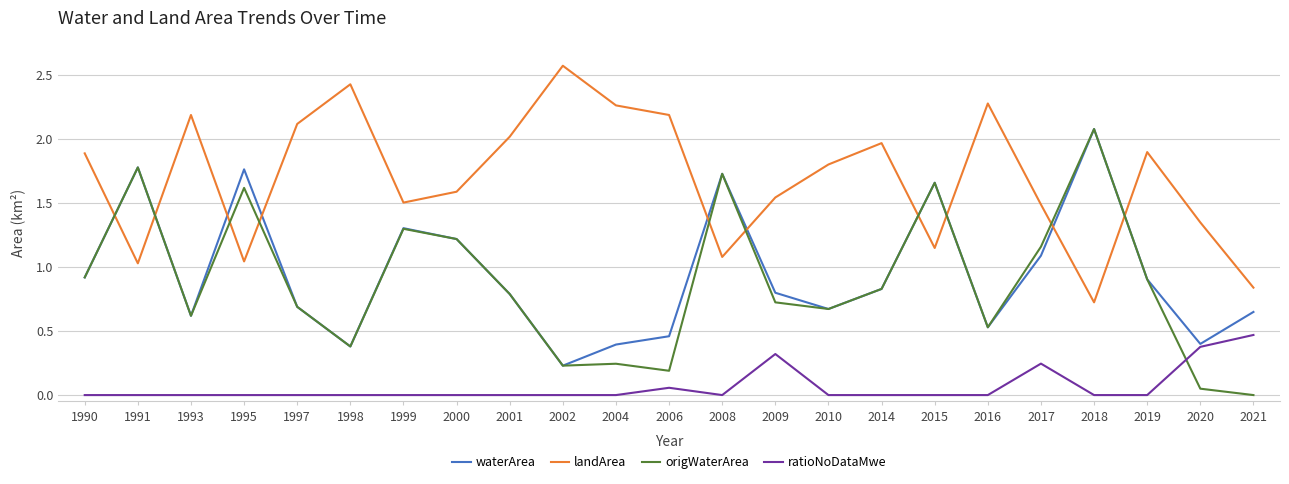

What are all the series names shown in the legend?

waterArea, landArea, origWaterArea, ratioNoDataMwe